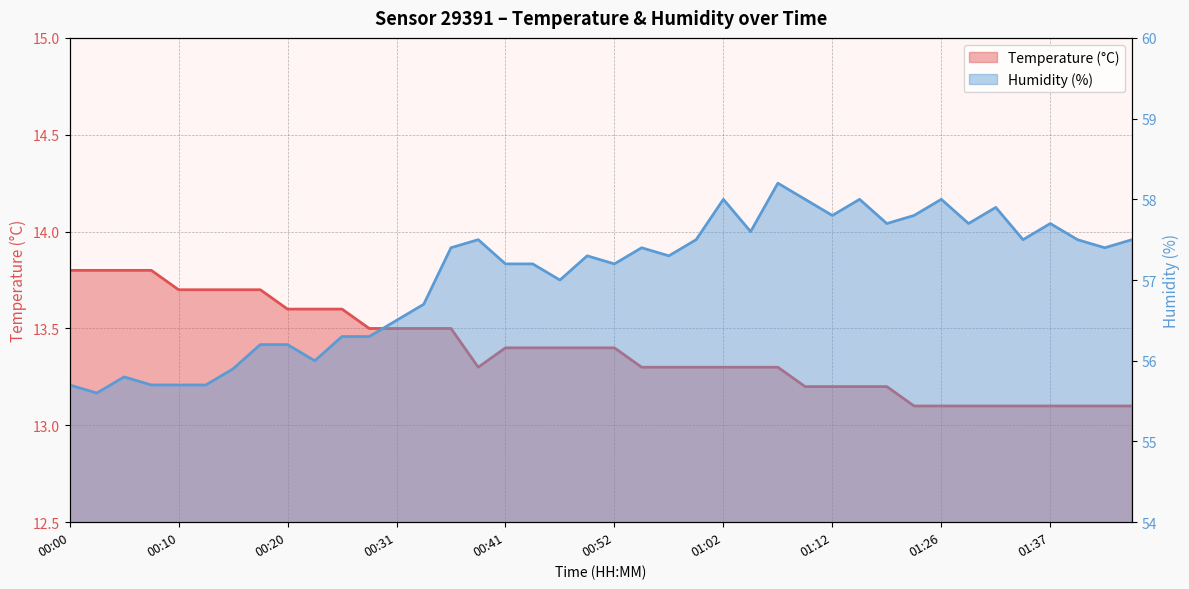

What is the label of the 26th point from the right?

00:36